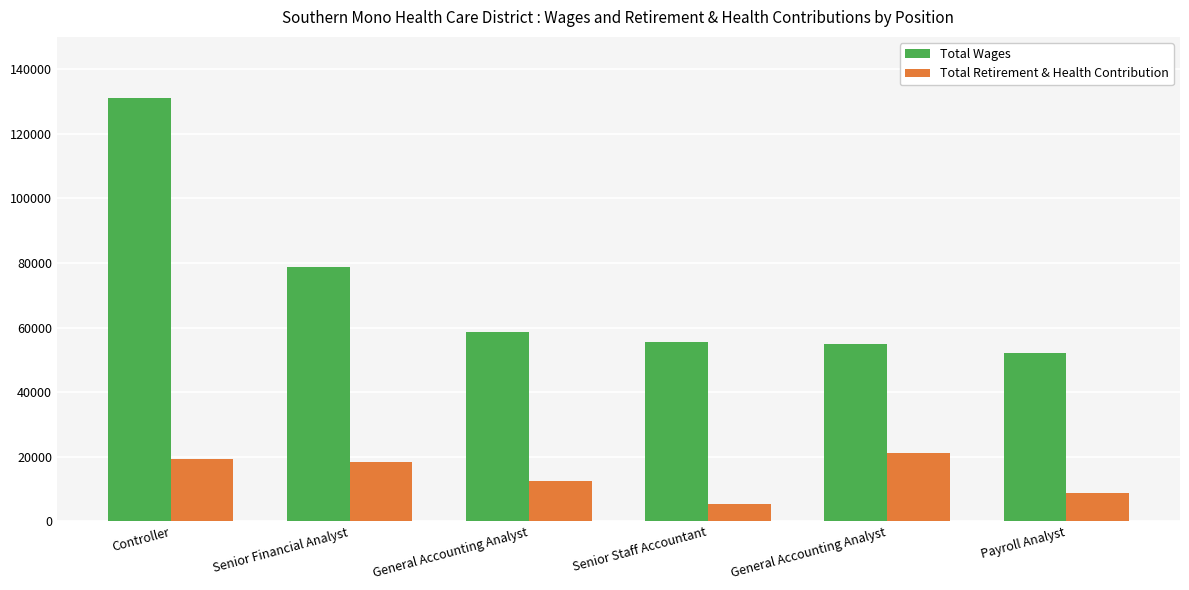

Between Senior Staff Accountant and Payroll Analyst, which series saw the biggest shift?

Total Wages